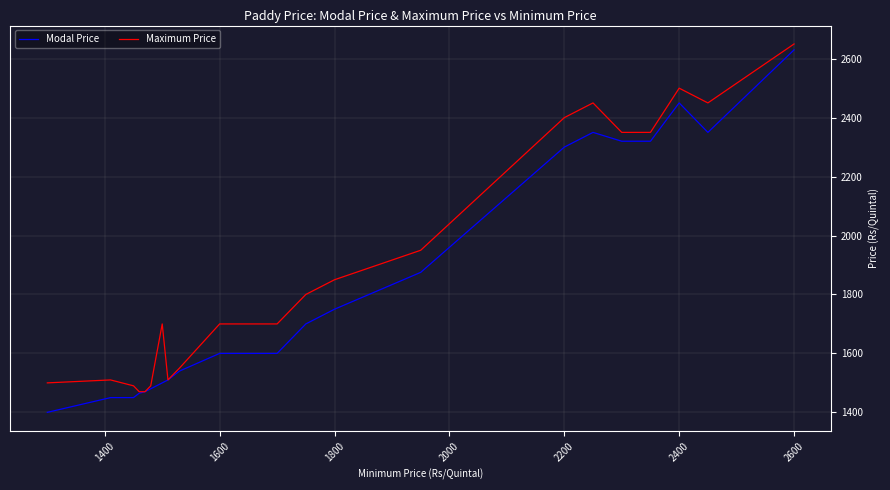

Which series has the largest total across all categories?

Maximum Price